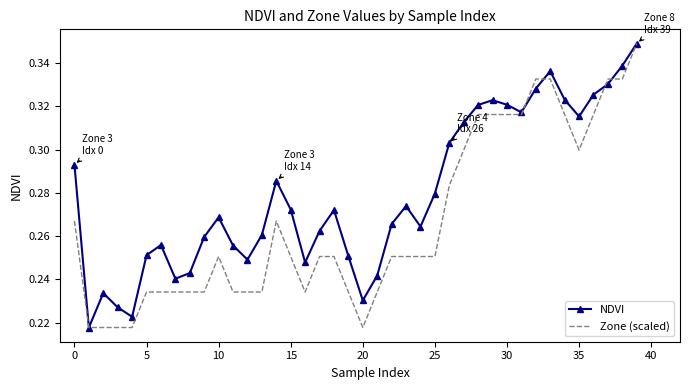

What is the value of the Zone (scaled) point at the 29th from the left?

0.3